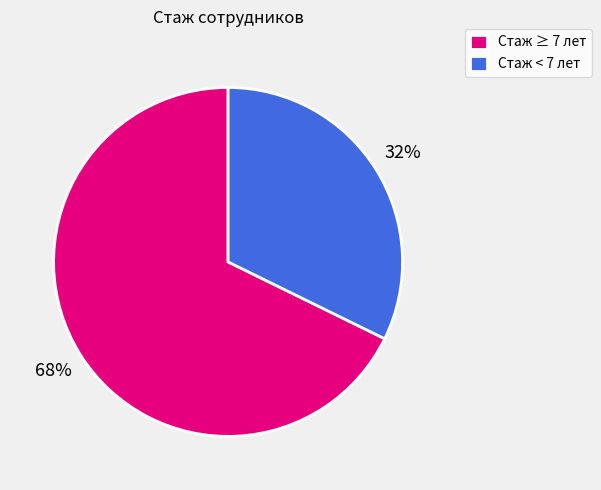

Combined, do Стаж ≥ 7 лет and Стаж < 7 лет account for over 50%?

Yes